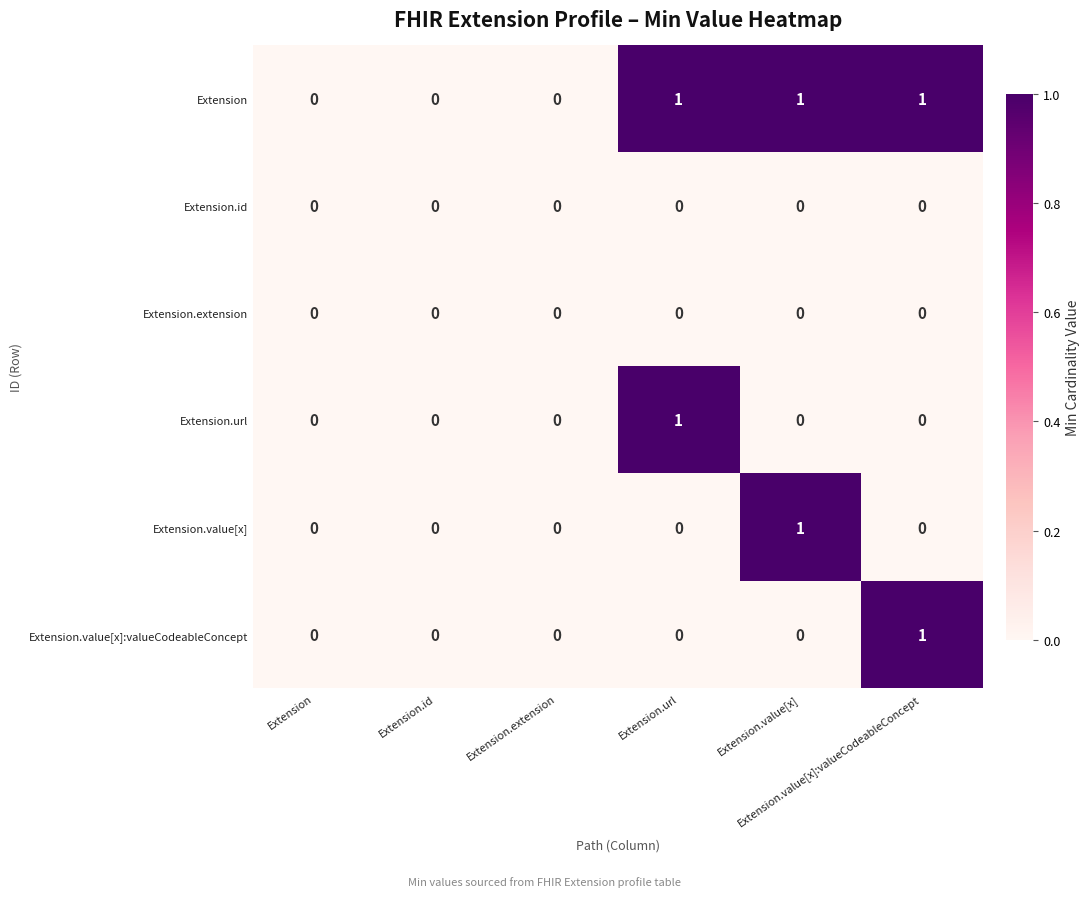

How many distinct data groups are displayed?

6